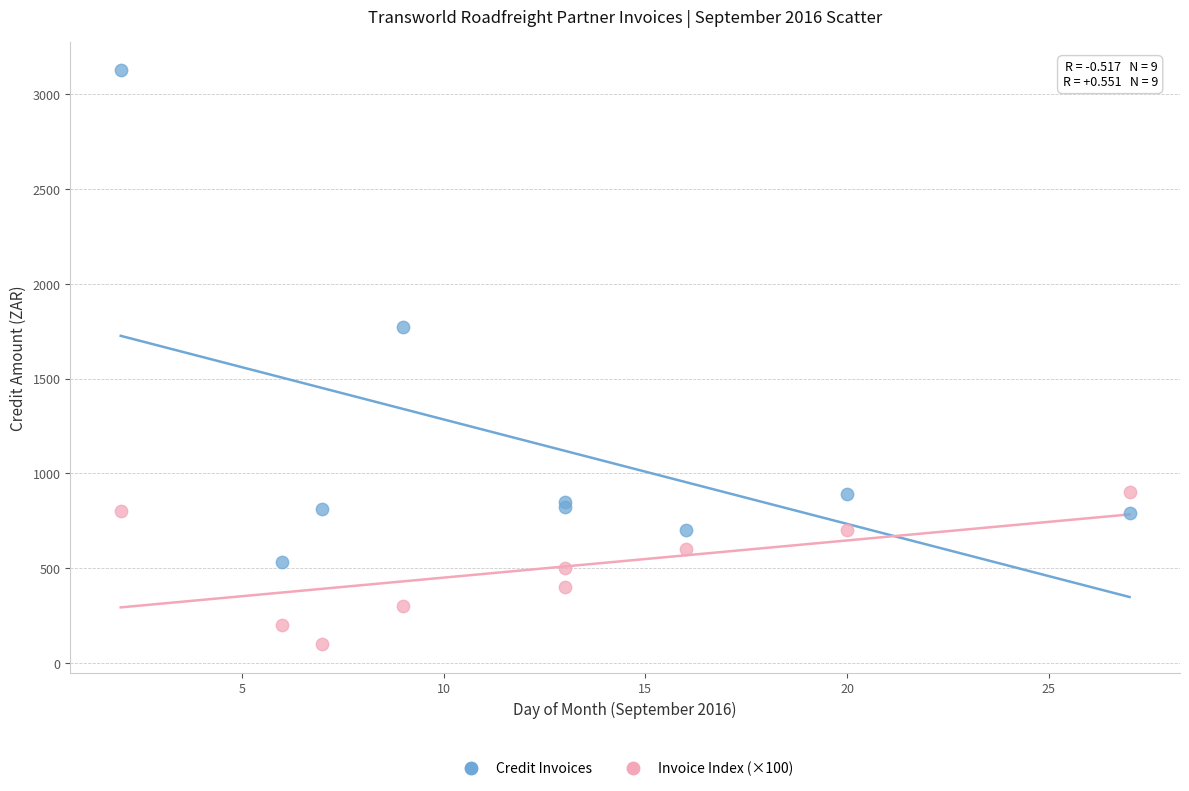

Which series contains the highest Y value?

Credit Invoices